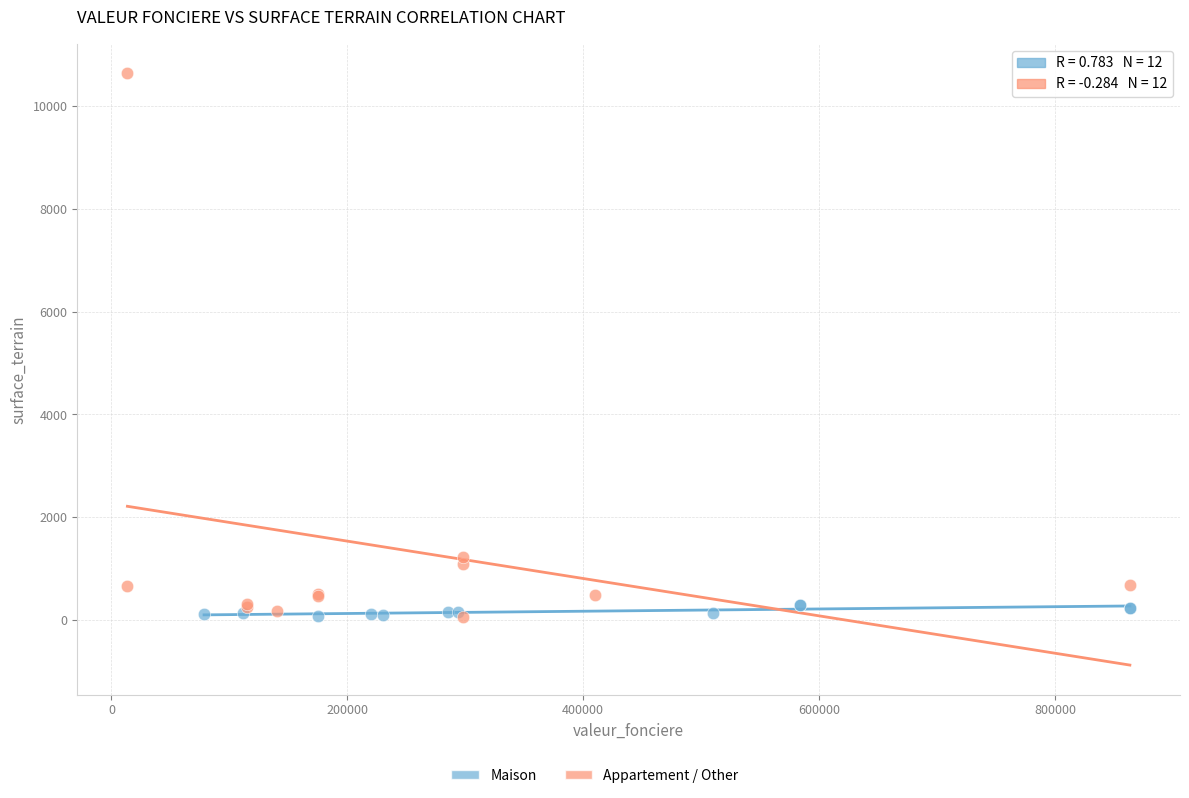

Which series has the largest Y range (max minus min)?

Appartement / Other